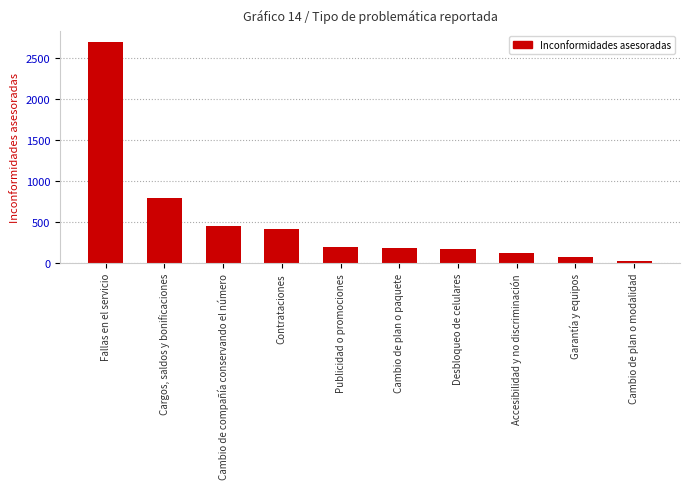

What is the difference between the second highest and minimum values?

769